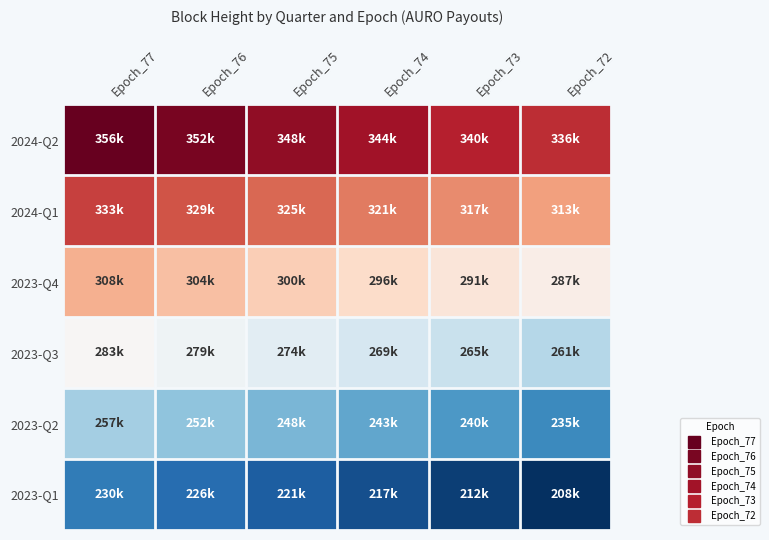

Reading left to right, transcribe all the data shown in this chart.

2024-Q2: Epoch_77=355996	Epoch_76=352051	Epoch_75=347771	Epoch_74=344103	Epoch_73=339750	Epoch_72=336343
2024-Q1: Epoch_77=332752	Epoch_76=328702	Epoch_75=324516	Epoch_74=320644	Epoch_73=316985	Epoch_72=312614
2023-Q4: Epoch_77=308354	Epoch_76=304389	Epoch_75=300132	Epoch_74=295705	Epoch_73=291102	Epoch_72=287001
2023-Q3: Epoch_77=282841	Epoch_76=278616	Epoch_75=273987	Epoch_74=269462	Epoch_73=265484	Epoch_72=260766
2023-Q2: Epoch_77=256598	Epoch_76=251999	Epoch_75=248075	Epoch_74=243289	Epoch_73=239503	Epoch_72=234570
2023-Q1: Epoch_77=230330	Epoch_76=225644	Epoch_75=221103	Epoch_74=216846	Epoch_73=212287	Epoch_72=207965